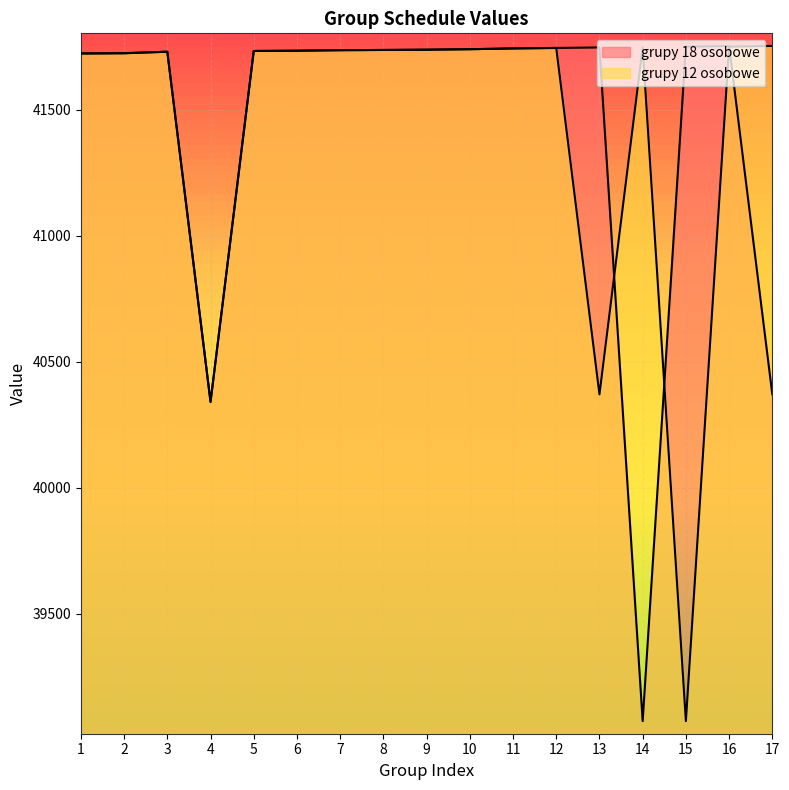

Reading left to right, what are all the values shown in this chart?

grupy 18 osobowe: 41724	41725	41731	40341	41734	41735	41737	41738	41739	41741	41744	41746	41748	39074	41751	41754	40371
grupy 12 osobowe: 41724	41725	41731	40341	41734	41735	41737	41738	41739	41741	41744	41746	40371	41748	39074	41751	41754